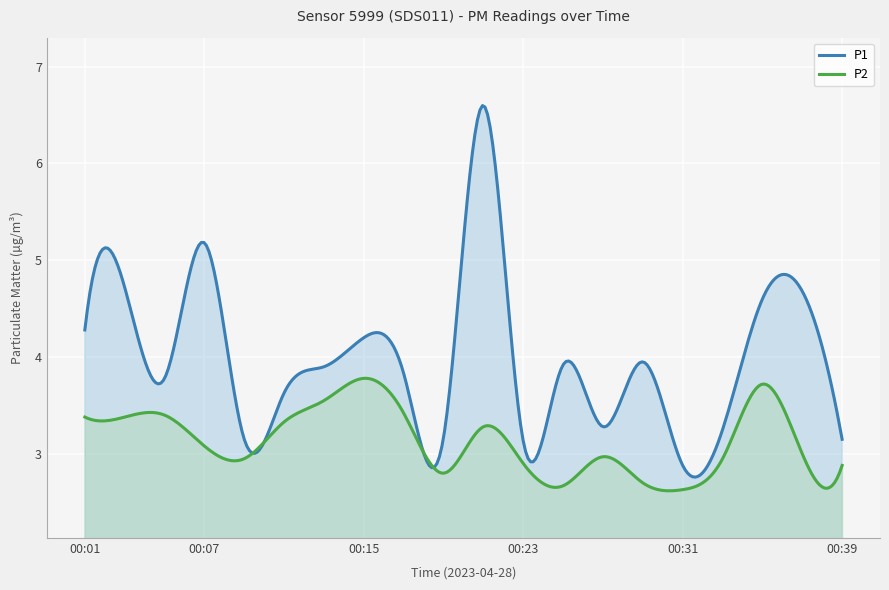

Count the number of categories in the chart.

300